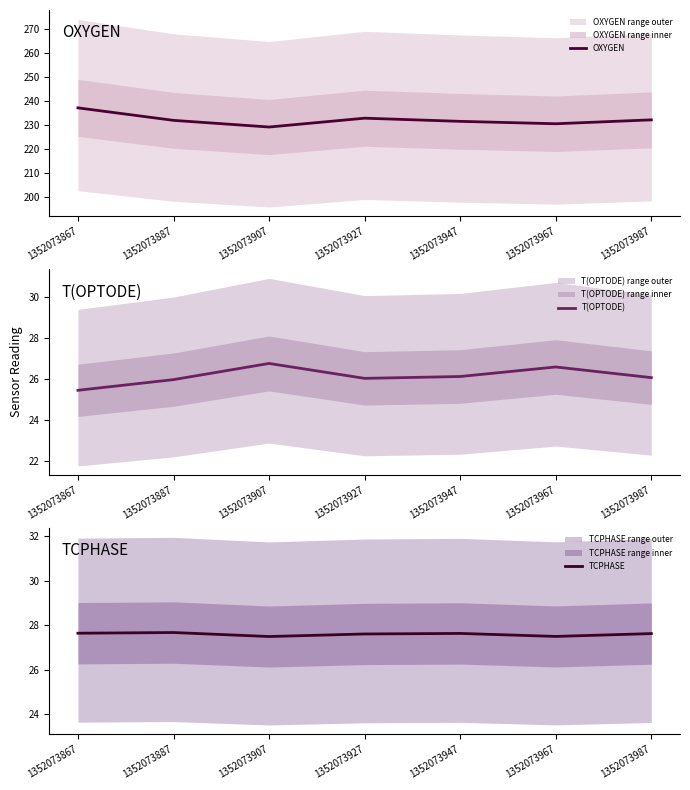

How many interior local peaks does the OXYGEN series have?

1